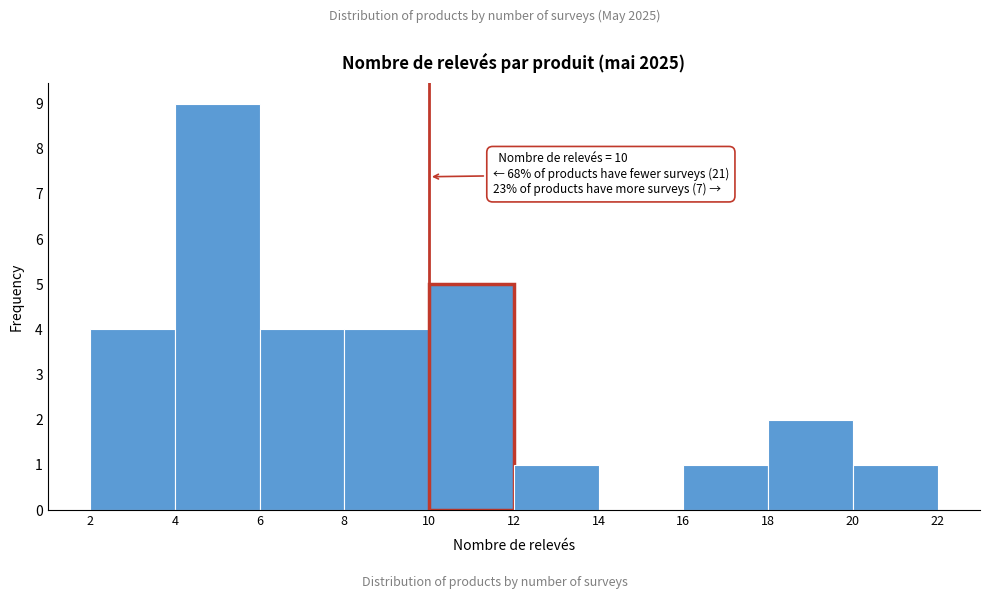

Which range on the x-axis has the tallest bar?

4 to 6